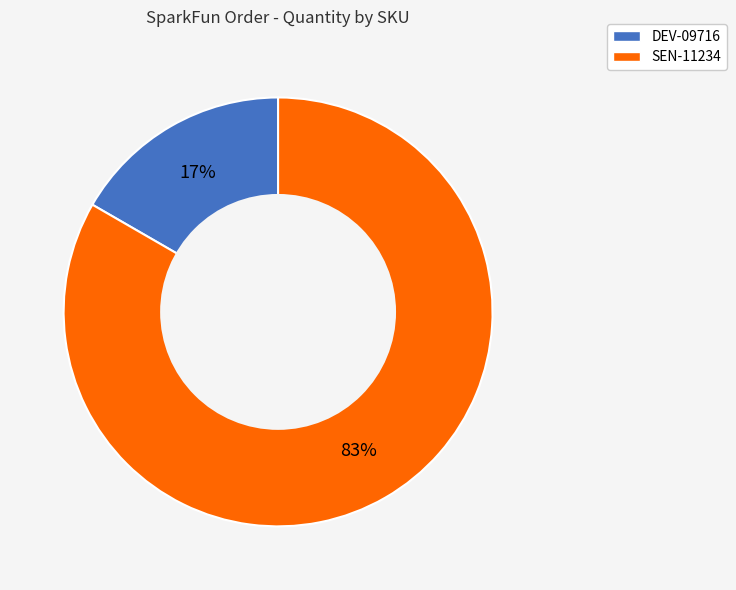

Which slice is the largest?

SEN-11234